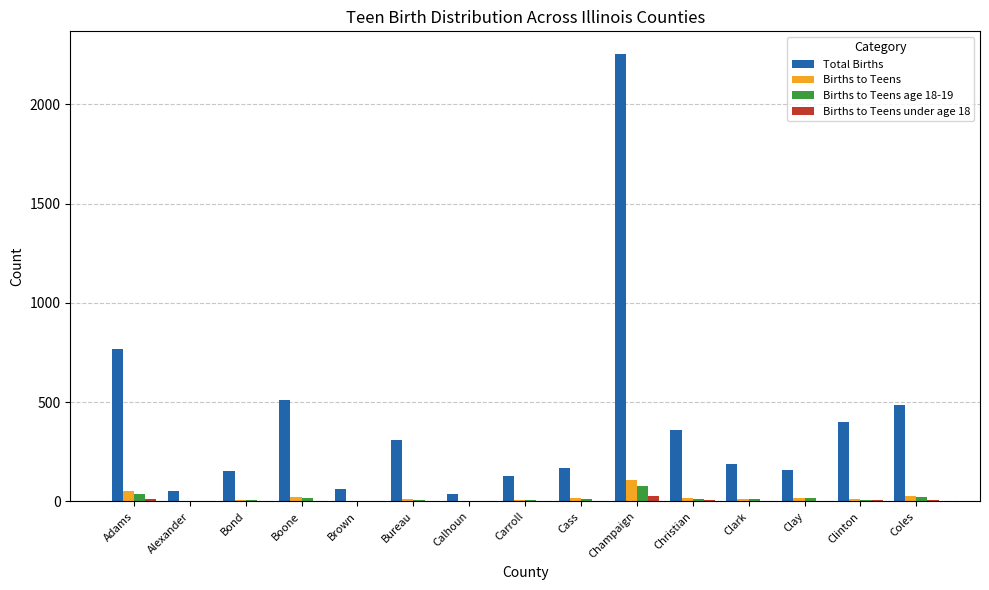

What is the approximate value of Total Births at Calhoun?

37